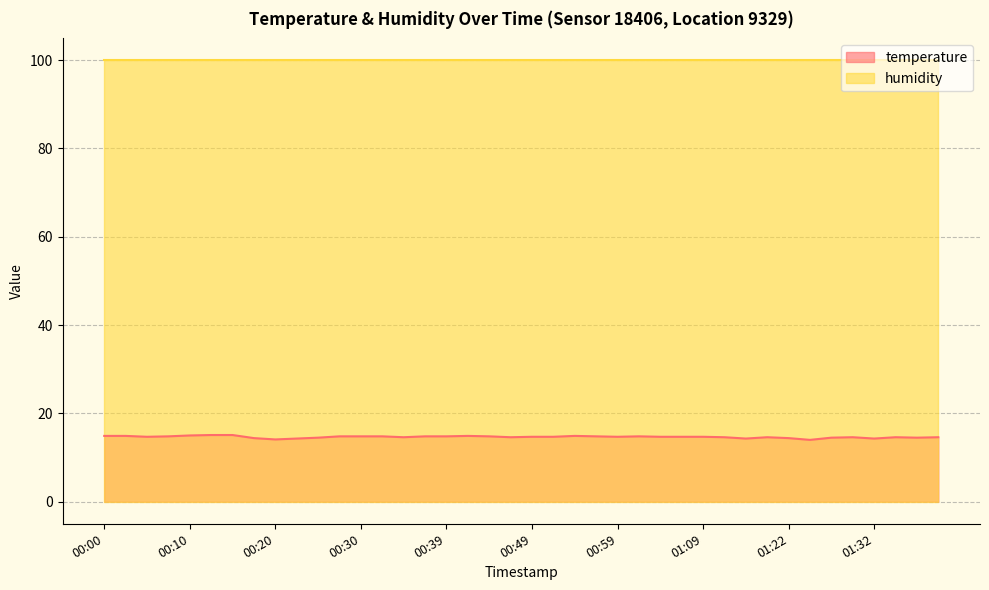

Which category has the lowest value across all series?

01:25